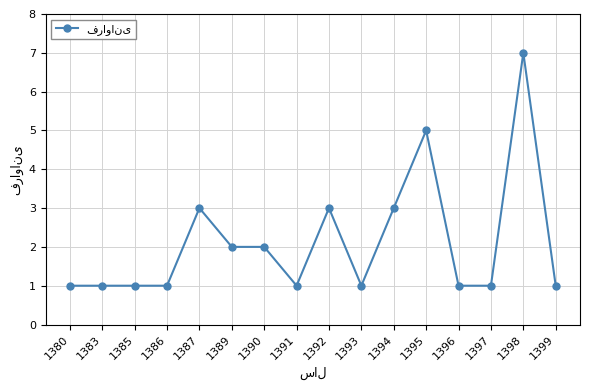

What is the value of the 12th point from the left?

5